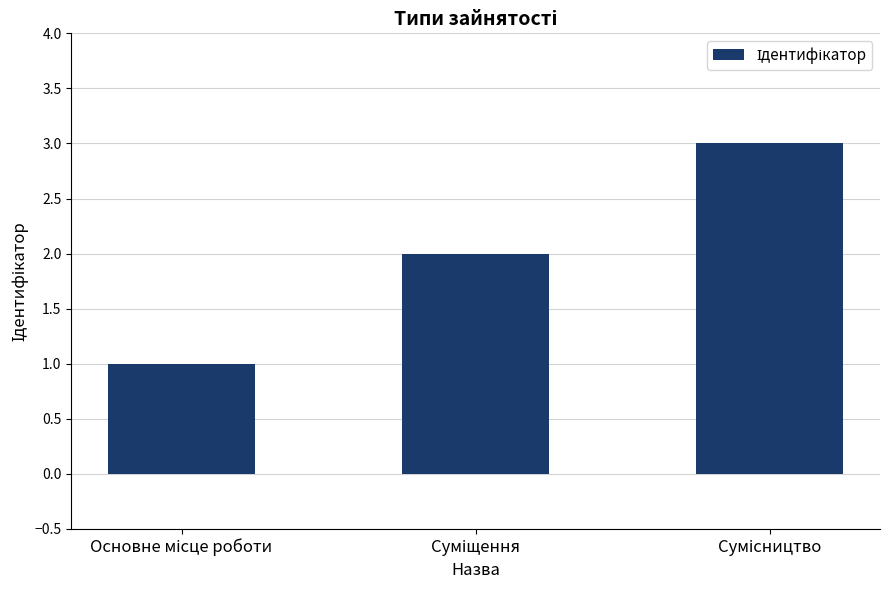

What is the greatest value displayed?

3